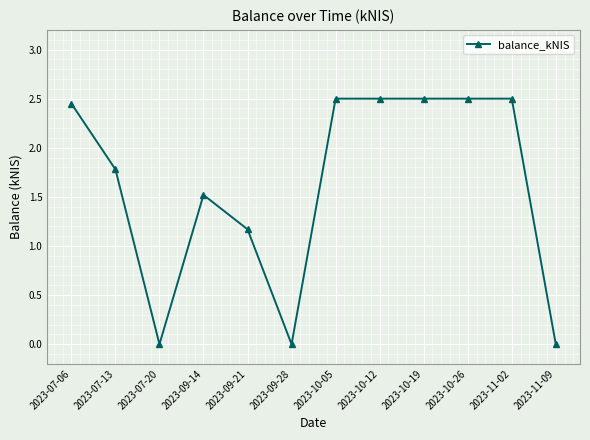

What is the label of the 7th point from the left?

2023-10-05